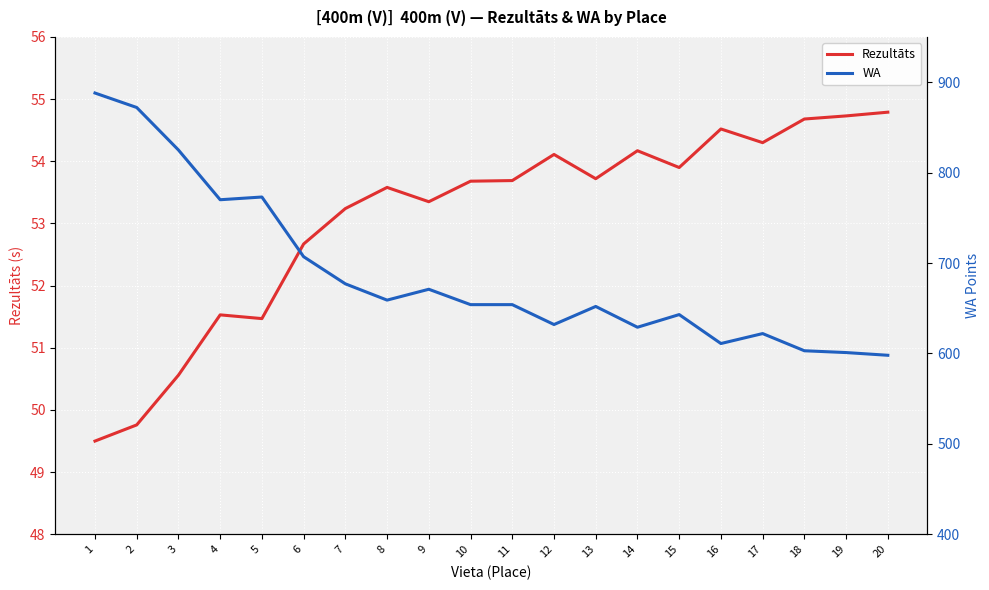

How many interior local valleys does the Rezultāts series have?

5